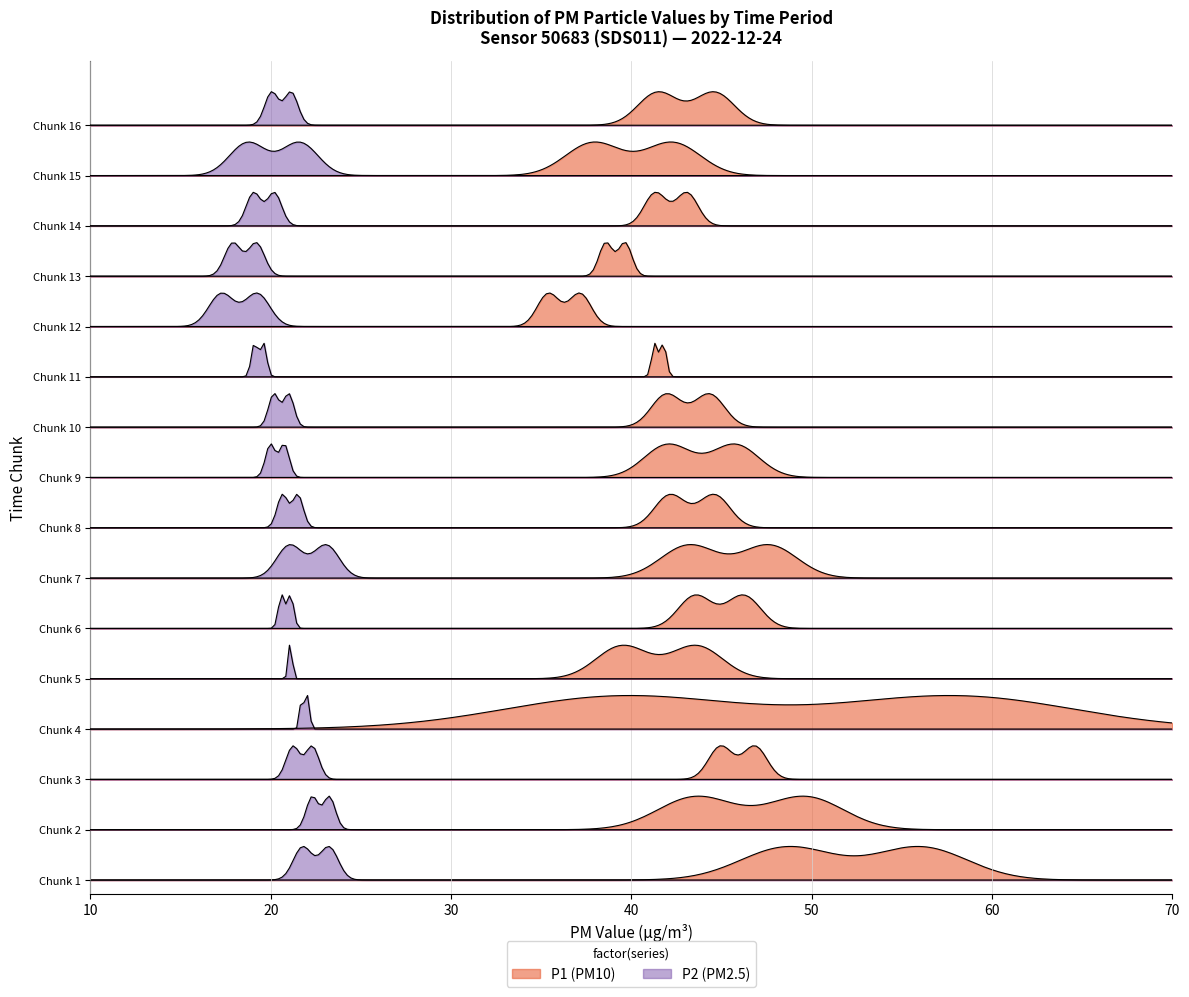

Reading right to left, what are all the values shown in this chart?

P1: 39=41.7	38=45.5	37=43.3	36=42.8	35=41.1	34=36.9	33=43.1	32=41.5	31=41.5	30=44.6	29=42.3	28=37.9	27=43.1	26=41.3	25=39.6	24=38.6	23=35.4	22=37.1	21=41.3	20=41.8	19=42.0	18=44.3	17=45.8	16=42.0	15=42.1	14=44.6	13=43.2	12=47.6	11=46.2	10=43.5	9=39.5	8=43.6	7=39.5	6=58.0	5=46.9	4=45.0	3=49.6	2=43.6	1=56.0	0=48.7
P2: 39=21.1	38=19.7	37=20.9	36=20.4	35=20.1	34=19.4	33=21.4	32=21.4	31=20.1	30=21.1	29=21.6	28=18.7	27=20.2	26=19.1	25=19.2	24=17.9	23=17.3	22=19.2	21=19.1	20=19.6	19=21.0	18=20.2	17=20.8	16=20.0	15=20.6	14=21.5	13=21.1	12=23.1	11=21.1	10=20.6	9=21.0	8=21.1	7=21.7	6=22.1	5=21.2	4=22.3	3=23.2	2=22.3	1=21.8	0=23.2